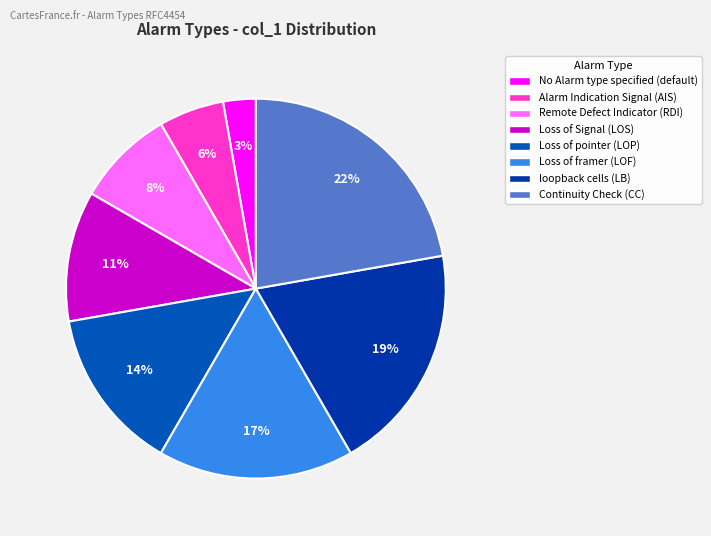

The Loss of Signal (LOS) slice represents 11% of the pie. True or false?

True